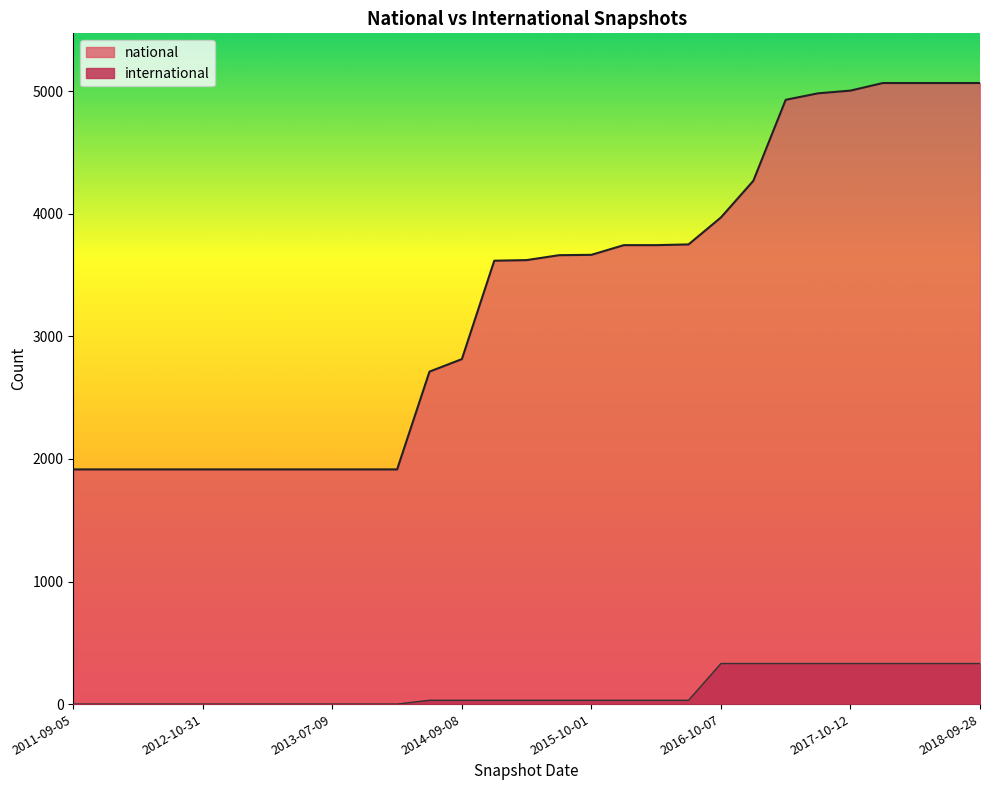

What position from the left is 2017-10-12?

25